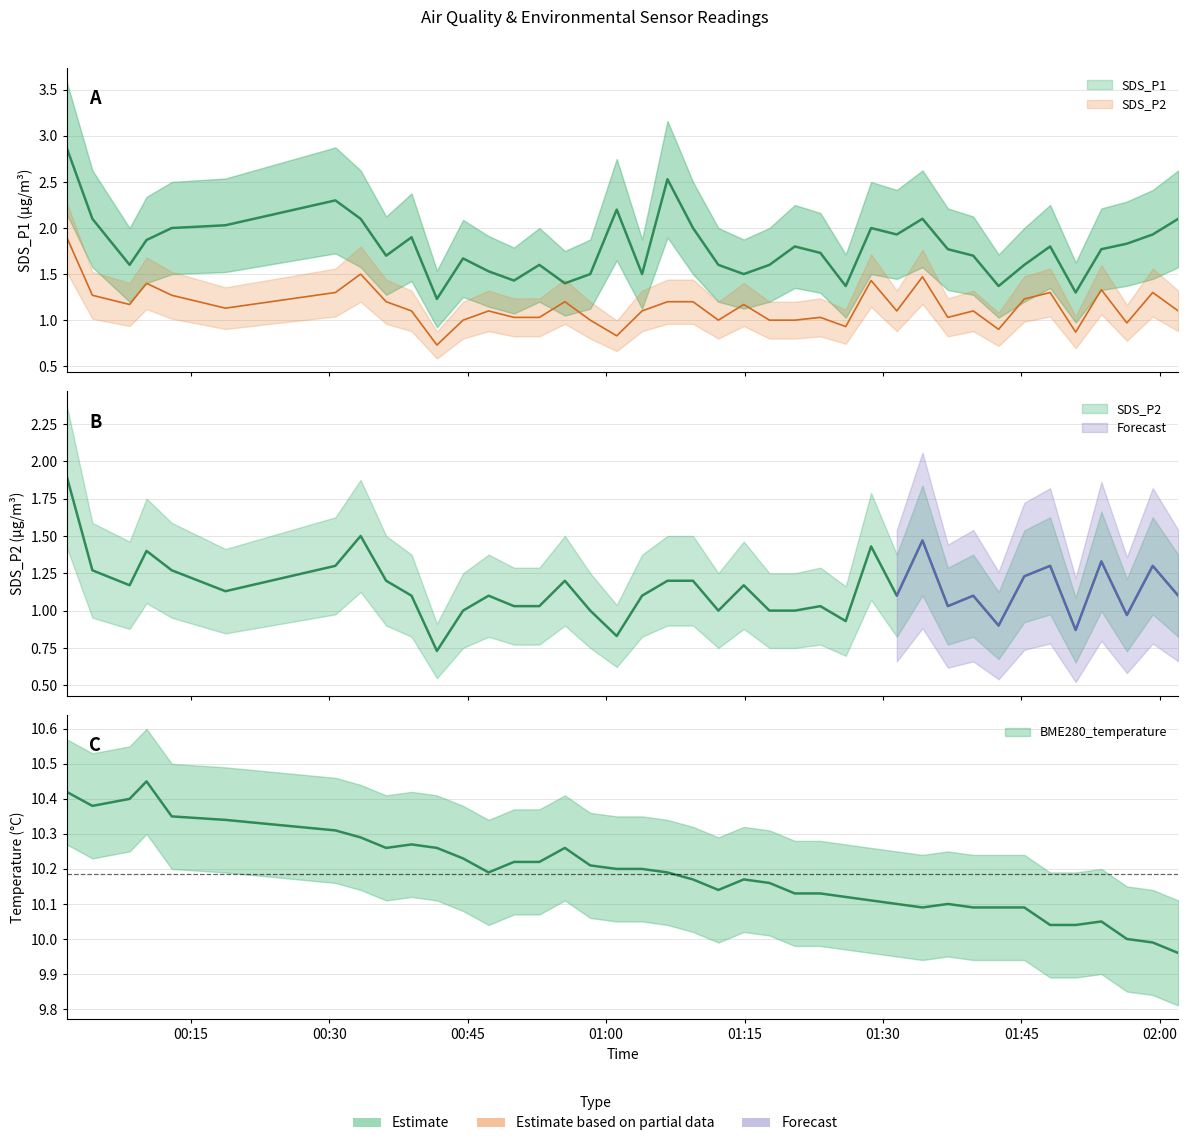

What is the minimum value for BME280_temperature?

10.0